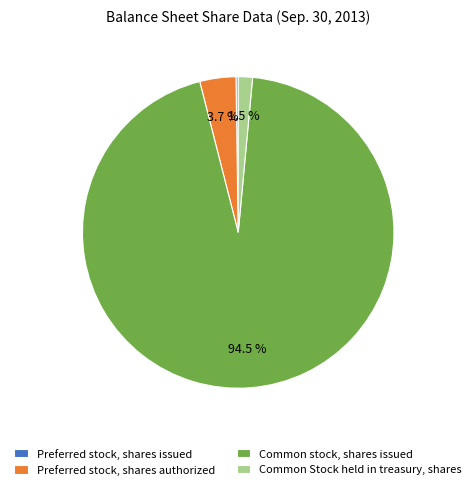

What is the majority slice?

Common stock, shares issued